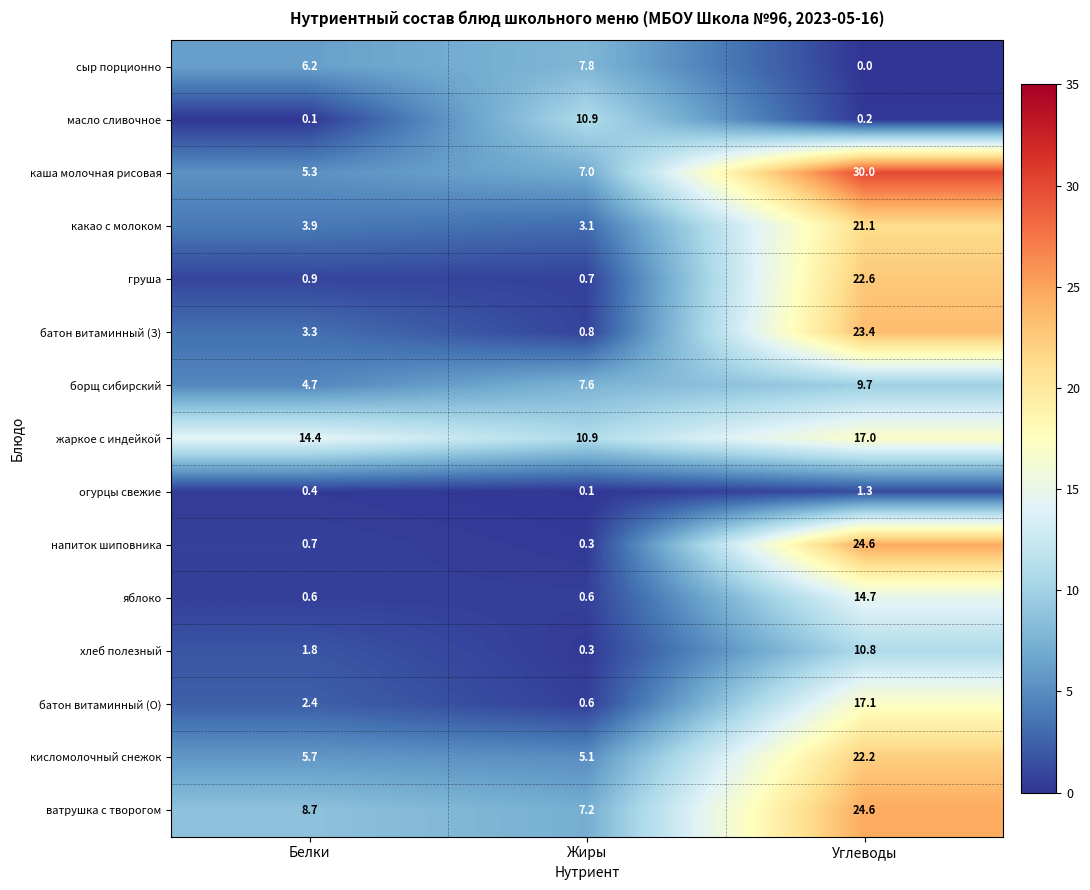

Which series changed the most between Жиры and Углеводы?

напиток шиповника